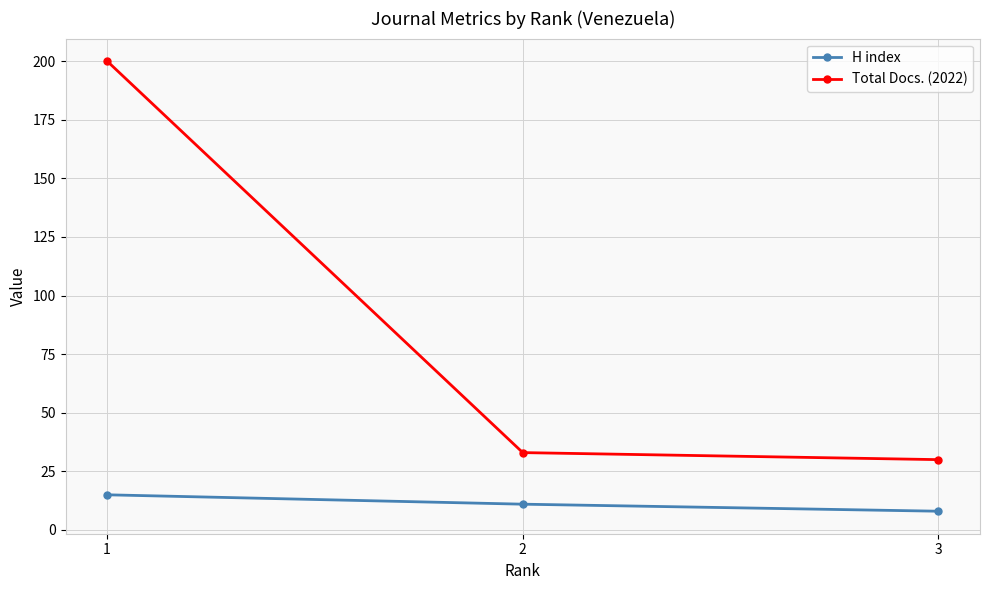

Rank the series by their average value, from lowest to highest.

H index, Total Docs. (2022)